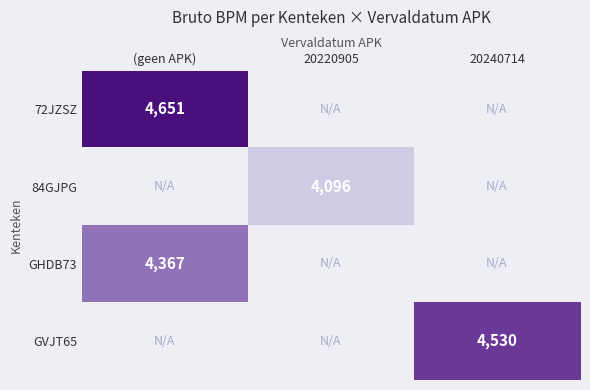

What is the maximum value for 72JZSZ?

4651.0